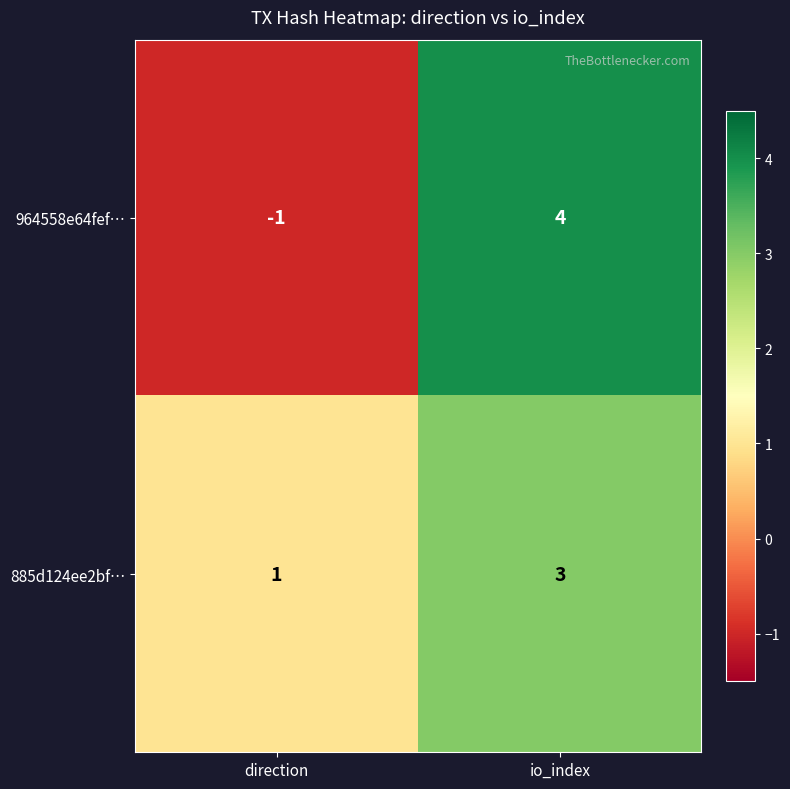

Is it true that 885d124ee2bf… equals 1 at direction?

True